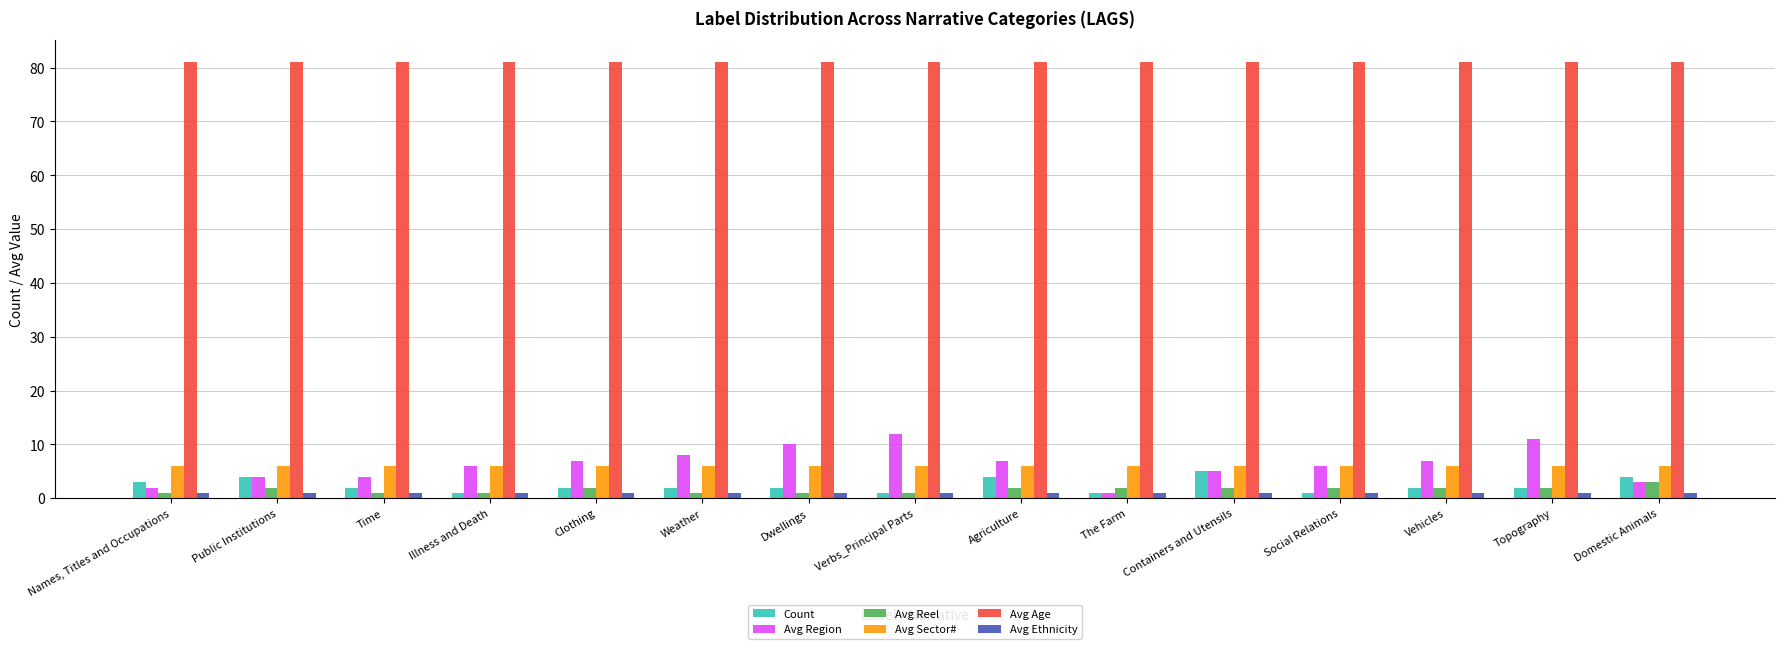

Reading left to right, list all the values displayed in this chart.

Count: Names, Titles and Occupations=3	Public Institutions=4	Time=2	Illness and Death=1	Clothing=2	Weather=2	Dwellings=2	Verbs_Principal Parts=1	Agriculture=4	The Farm=1	Containers and Utensils=5	Social Relations=1	Vehicles=2	Topography=2	Domestic Animals=4
Avg Region: Names, Titles and Occupations=2	Public Institutions=4	Time=4	Illness and Death=6	Clothing=7	Weather=8	Dwellings=10	Verbs_Principal Parts=12	Agriculture=7	The Farm=1	Containers and Utensils=5	Social Relations=6	Vehicles=7	Topography=11	Domestic Animals=3
Avg Reel: Names, Titles and Occupations=1	Public Institutions=2	Time=1	Illness and Death=1	Clothing=2	Weather=1	Dwellings=1	Verbs_Principal Parts=1	Agriculture=2	The Farm=2	Containers and Utensils=2	Social Relations=2	Vehicles=2	Topography=2	Domestic Animals=3
Avg Sector#: Names, Titles and Occupations=6	Public Institutions=6	Time=6	Illness and Death=6	Clothing=6	Weather=6	Dwellings=6	Verbs_Principal Parts=6	Agriculture=6	The Farm=6	Containers and Utensils=6	Social Relations=6	Vehicles=6	Topography=6	Domestic Animals=6
Avg Age: Names, Titles and Occupations=81	Public Institutions=81	Time=81	Illness and Death=81	Clothing=81	Weather=81	Dwellings=81	Verbs_Principal Parts=81	Agriculture=81	The Farm=81	Containers and Utensils=81	Social Relations=81	Vehicles=81	Topography=81	Domestic Animals=81
Avg Ethnicity: Names, Titles and Occupations=1	Public Institutions=1	Time=1	Illness and Death=1	Clothing=1	Weather=1	Dwellings=1	Verbs_Principal Parts=1	Agriculture=1	The Farm=1	Containers and Utensils=1	Social Relations=1	Vehicles=1	Topography=1	Domestic Animals=1